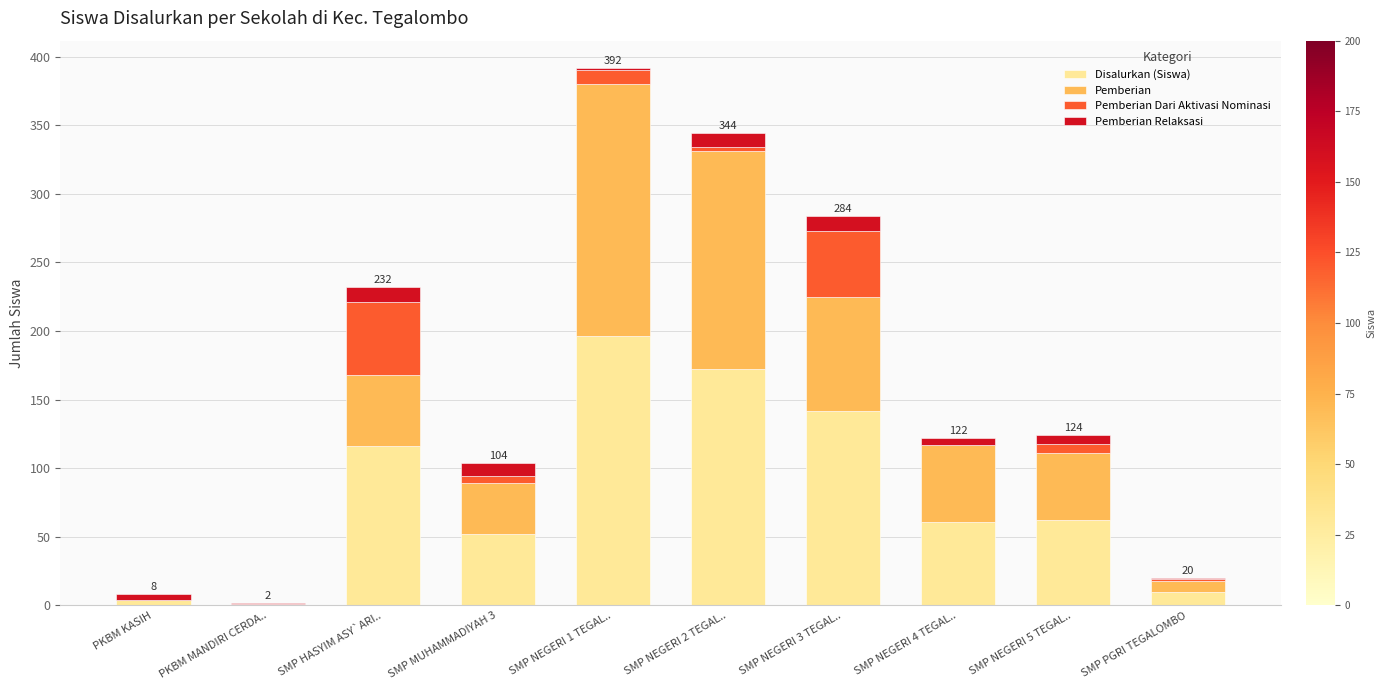

At which category is the sum across all series the highest?

SMP NEGERI 1 TEGAL..